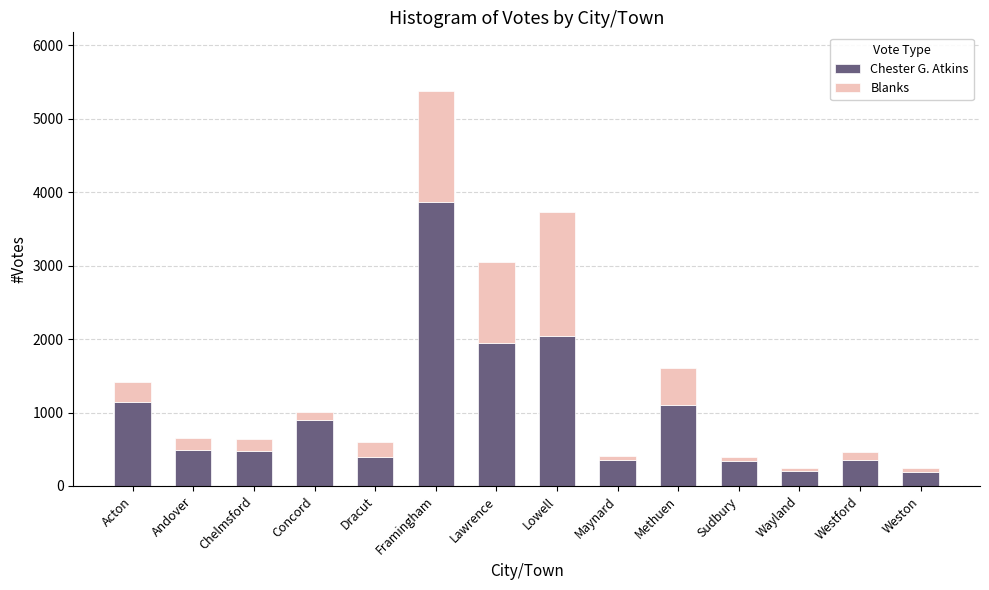

At which category is the sum across all series the highest?

Framingham